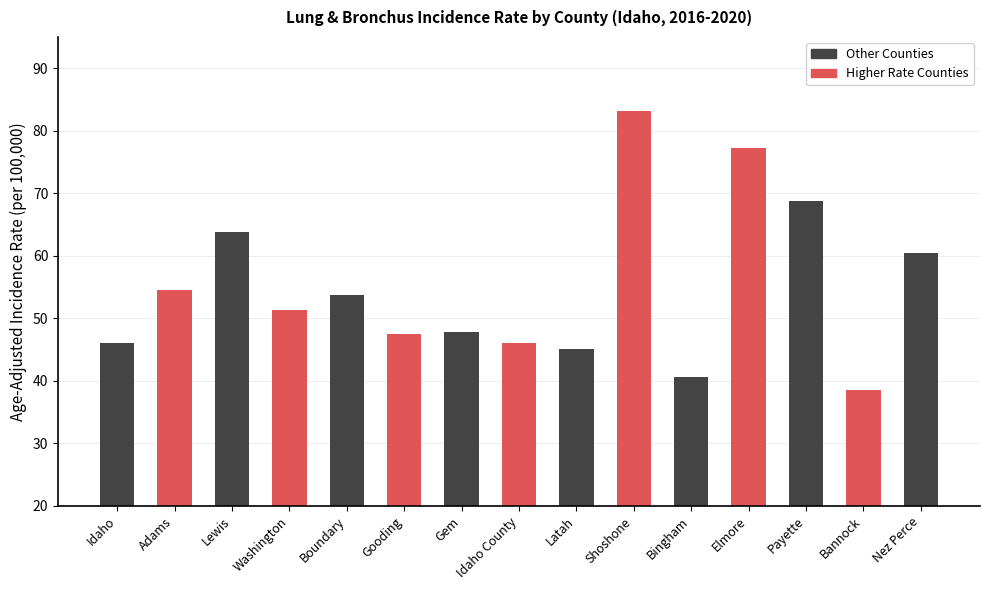

What is the sum of all values?

824.5